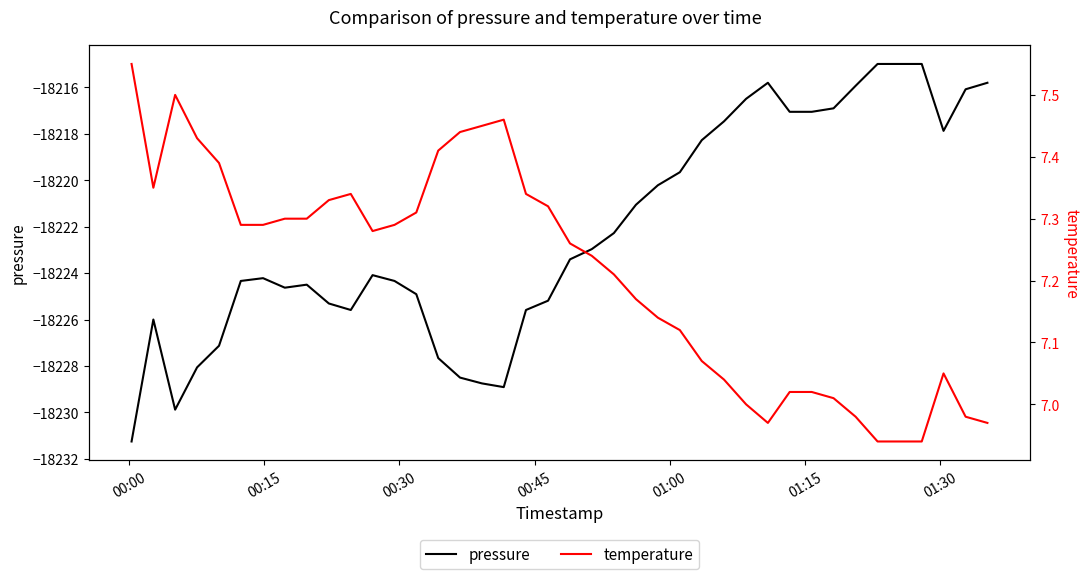

Reading left to right, transcribe all the data shown in this chart.

pressure: -18231.2	-18226.0	-18229.9	-18228.1	-18227.1	-18224.3	-18224.2	-18224.6	-18224.5	-18225.3	-18225.6	-18224.1	-18224.3	-18224.9	-18227.7	-18228.5	-18228.8	-18228.9	-18225.6	-18225.2	-18223.4	-18223.0	-18222.3	-18221.1	-18220.2	-18219.7	-18218.3	-18217.5	-18216.5	-18215.8	-18217.1	-18217.1	-18216.9	-18215.9	-18215.0	-18215.0	-18215.0	-18217.9	-18216.1	-18215.8
temperature: 7.5	7.3	7.5	7.4	7.4	7.3	7.3	7.3	7.3	7.3	7.3	7.3	7.3	7.3	7.4	7.4	7.5	7.5	7.3	7.3	7.3	7.2	7.2	7.2	7.1	7.1	7.1	7.0	7.0	7.0	7.0	7.0	7.0	7.0	6.9	6.9	6.9	7.0	7.0	7.0